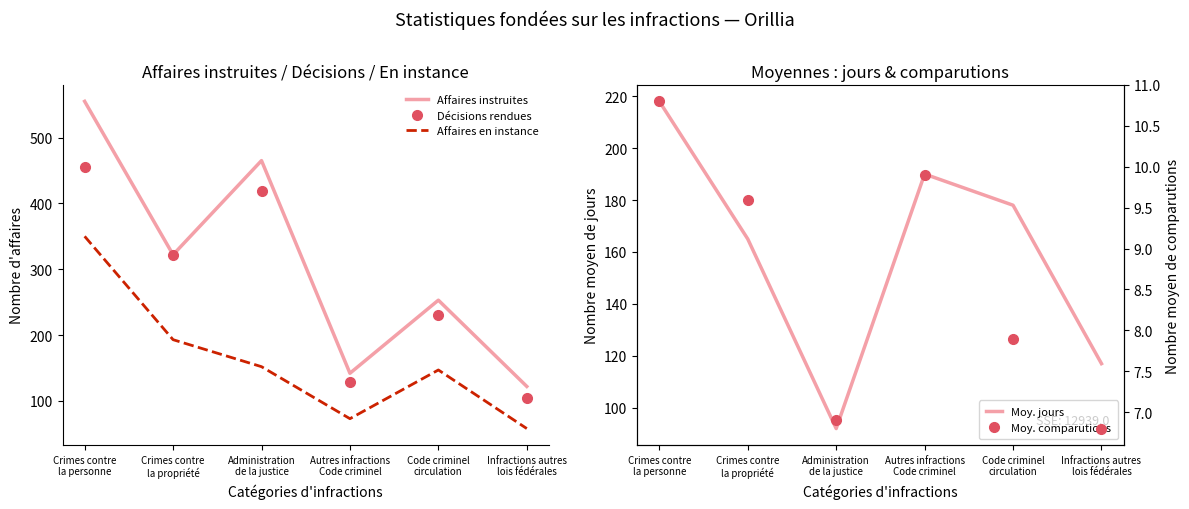

Reading left to right, list all the values displayed in this chart.

Affaires instruites: 555.0	322.0	465.0	142.0	253.0	122.0
Décisions rendues: 456.0	322.0	419.0	129.0	230.0	104.0
Affaires en instance: 350.0	193.0	152.0	73.0	147.0	58.0
Moy. jours: 218.0	165.0	92.0	190.0	178.0	117.0
Moy. comparutions: 10.8	9.6	6.9	9.9	7.9	6.8